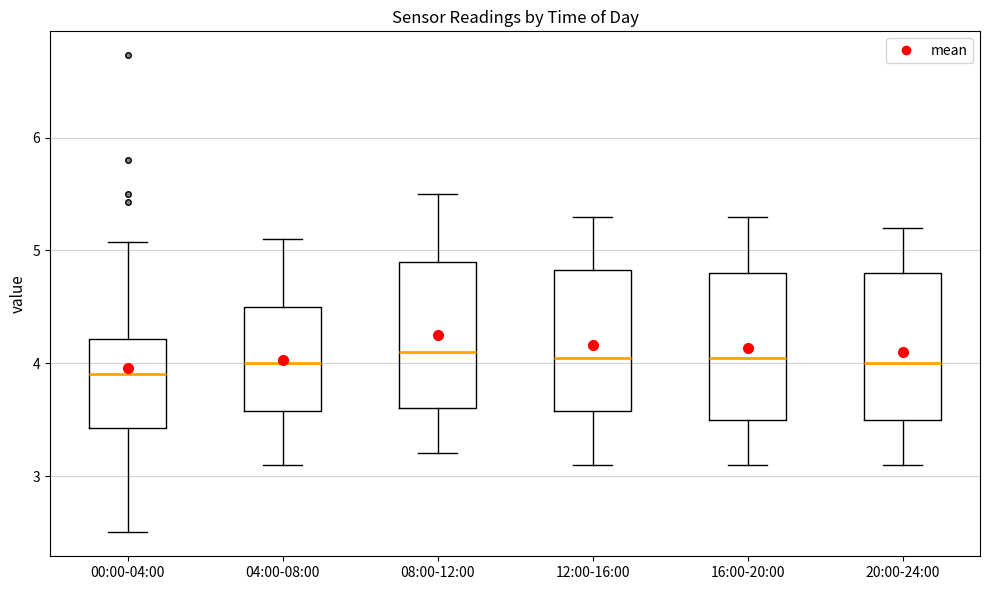

Where does the upper whisker of the box for 04:00-08:00 end on the y-axis? The values are not printed on the chart, so give them approximately, as read against the axis.

5.1